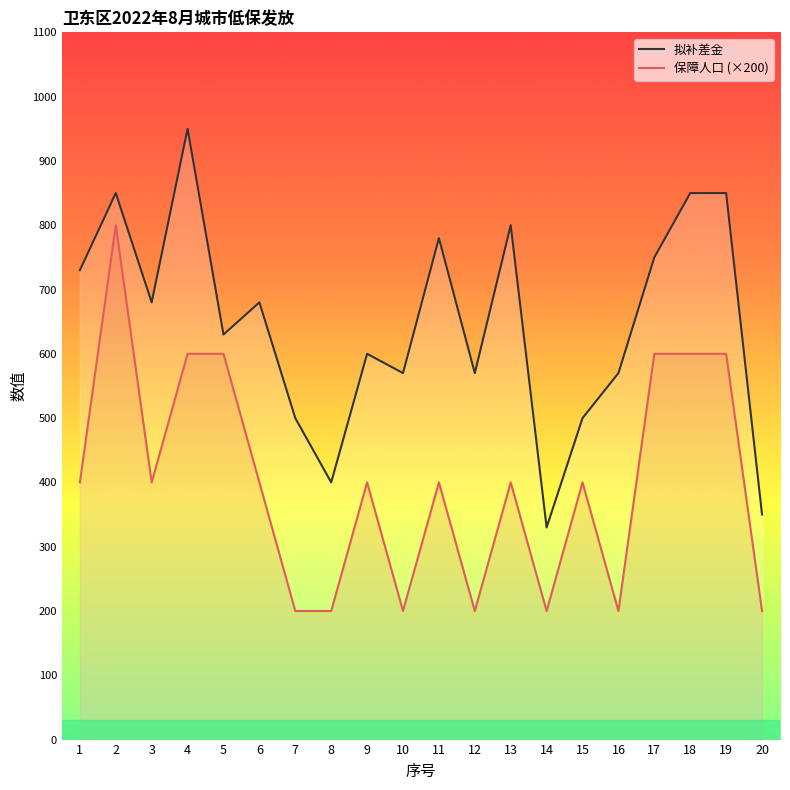

Between 2 and 4, which series saw the biggest shift?

保障人口 (×200)